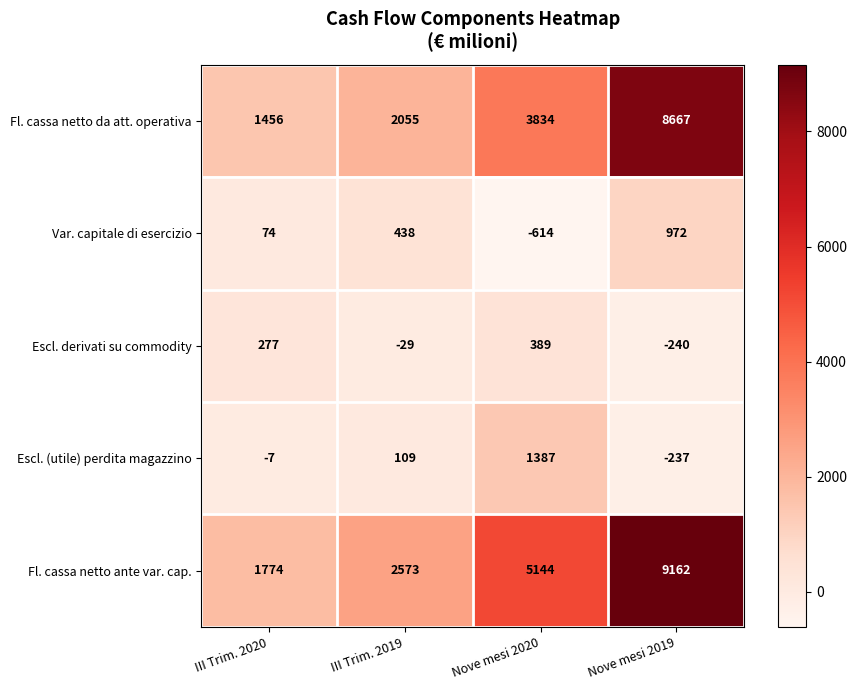

The value of Fl. cassa netto ante var. cap. at III Trim. 2019 is 2573. True or false?

True